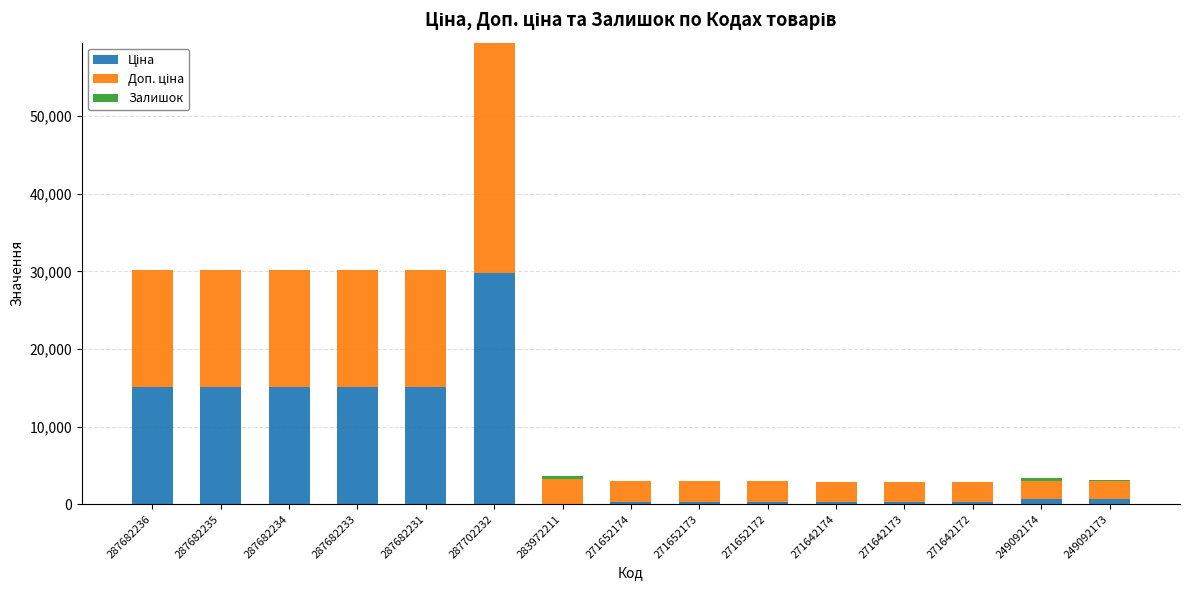

At which category is the sum across all series the highest?

287702232